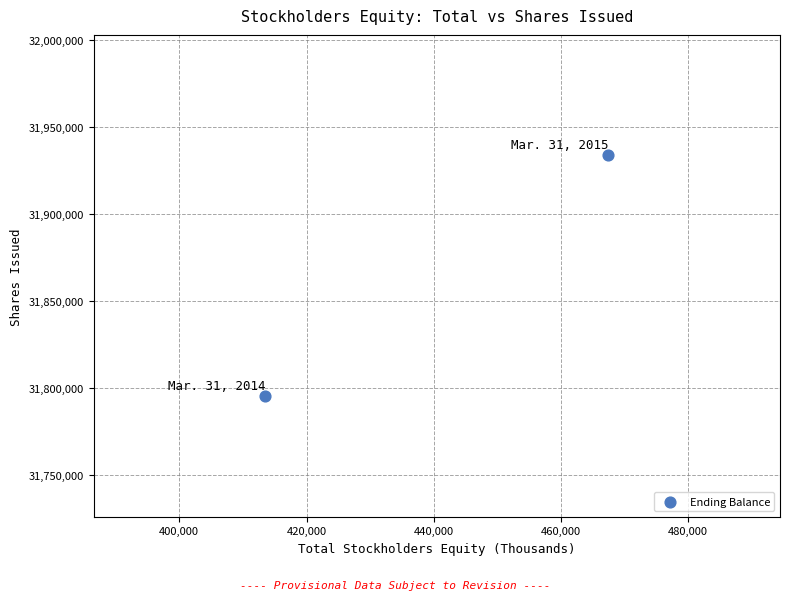

What is the range of Y values (max minus min)?

138526